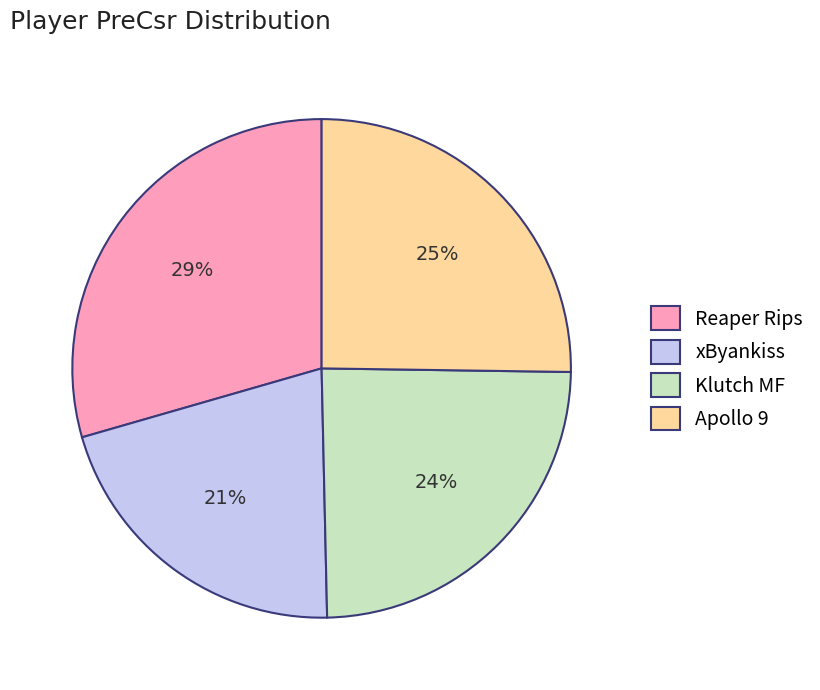

What percentage is the Apollo 9 slice, to the nearest percent?

25%